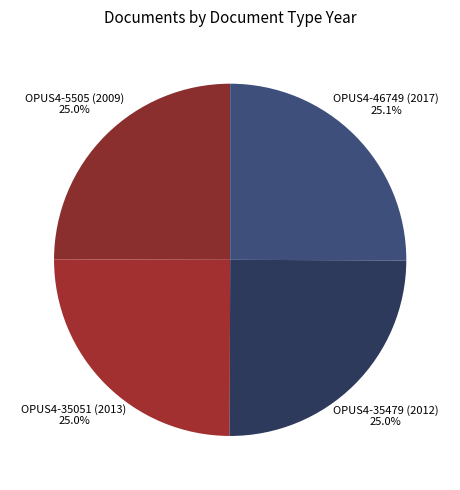

To the nearest percent, what is the combined percentage of OPUS4-5505 (2009) and OPUS4-35051 (2013)?

50%